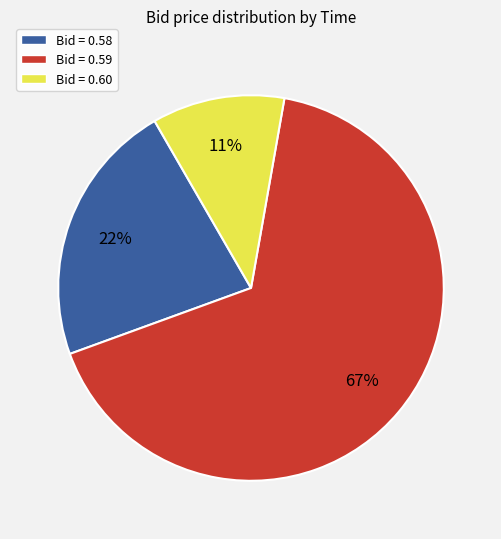

To the nearest percent, what is the average slice percentage?

33%